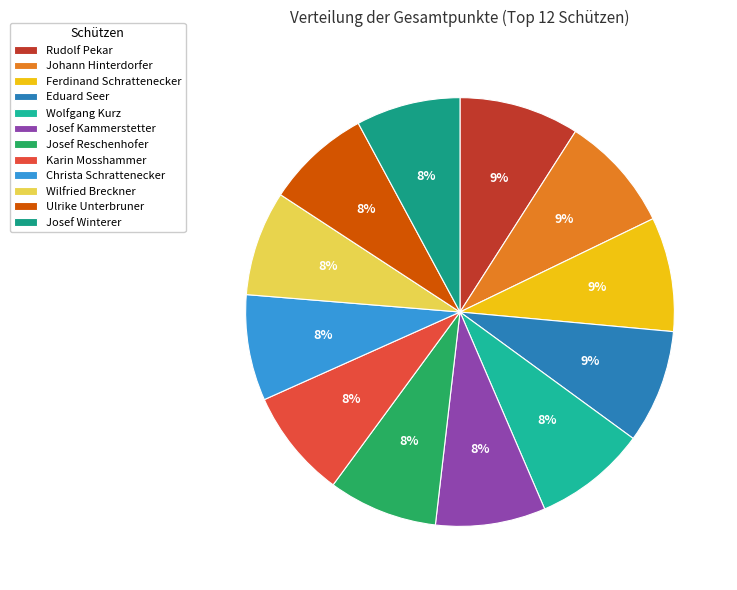

To the nearest percent, what percentage of the pie is Karin Mosshammer?

8%